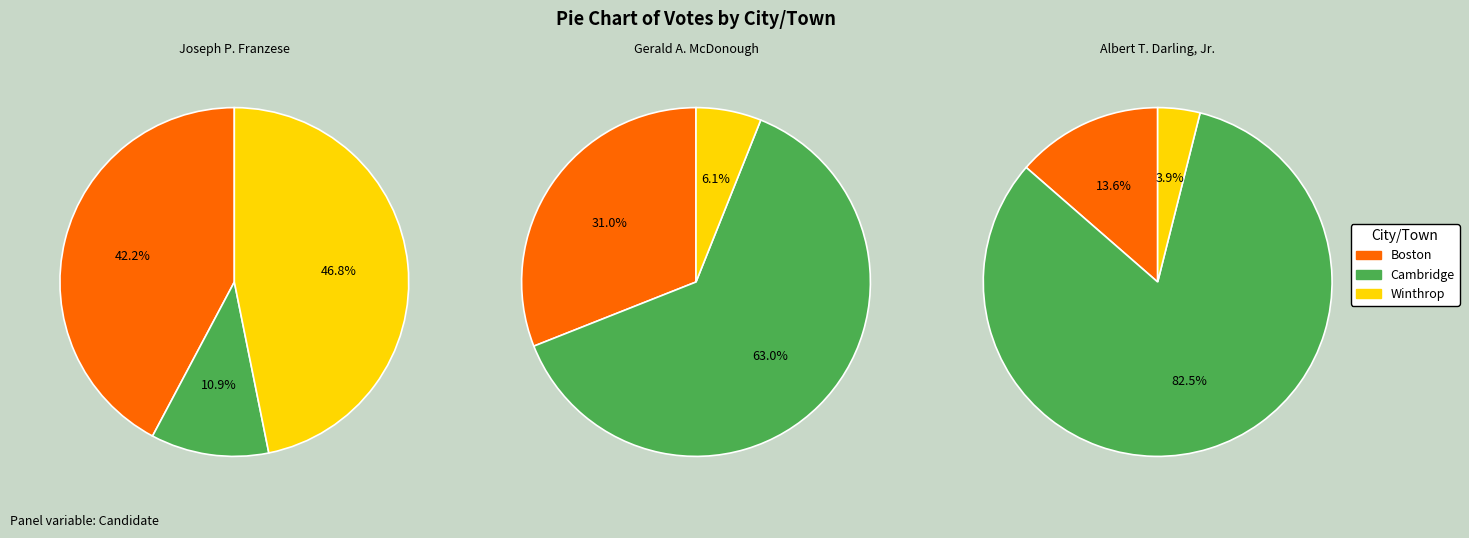

The Cambridge slice represents 25% of the pie. True or false?

False